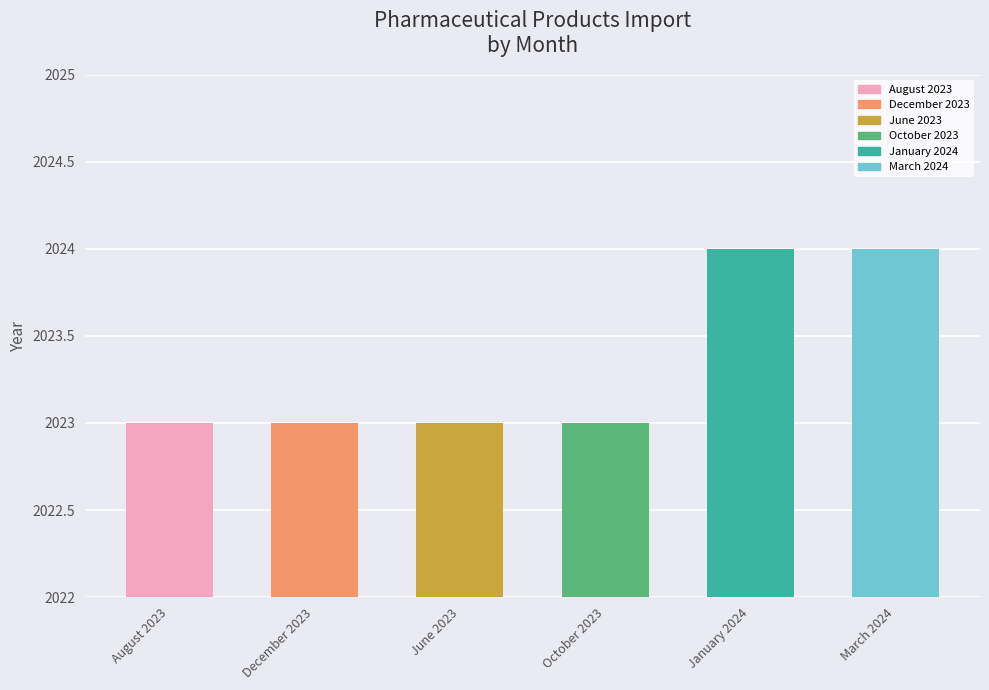

Reading left to right, extract all data points from this chart.

2023	2023	2023	2023	2024	2024